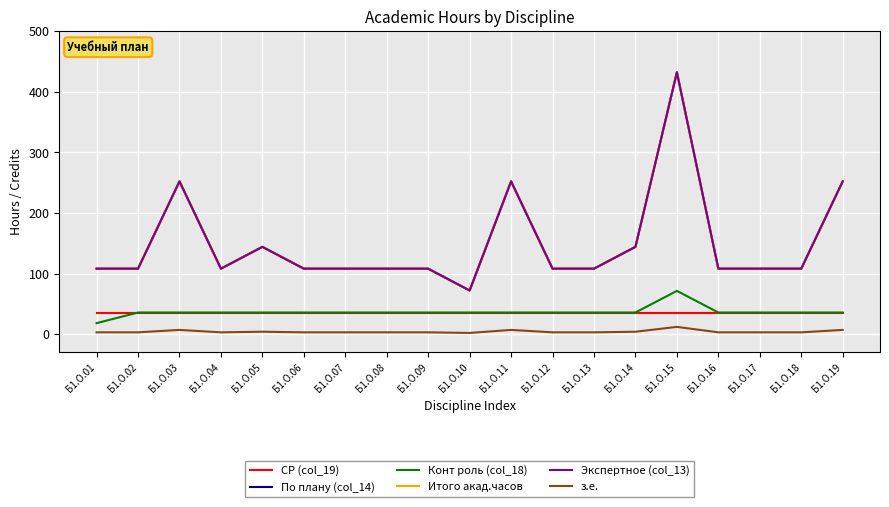

True or false: СР (col_19) and з.е. intersect in this chart.

False